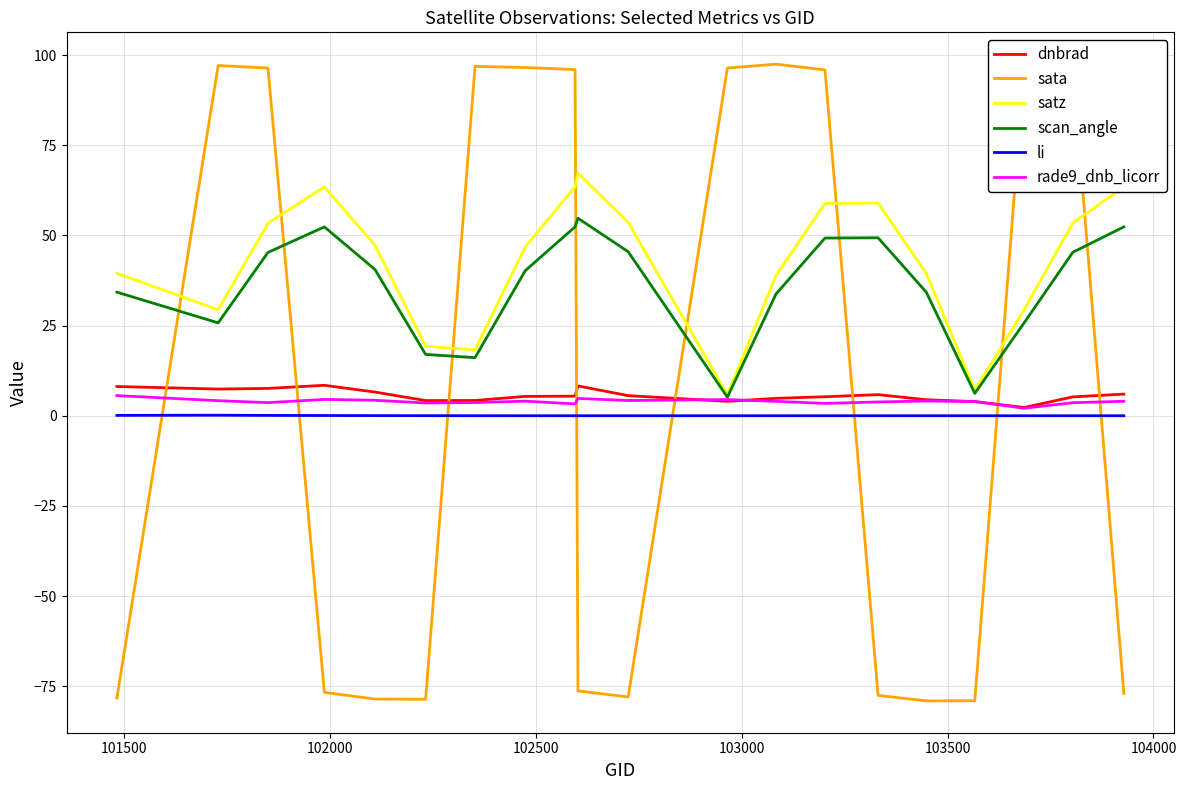

What is the minimum value shown in the chart?

-79.1